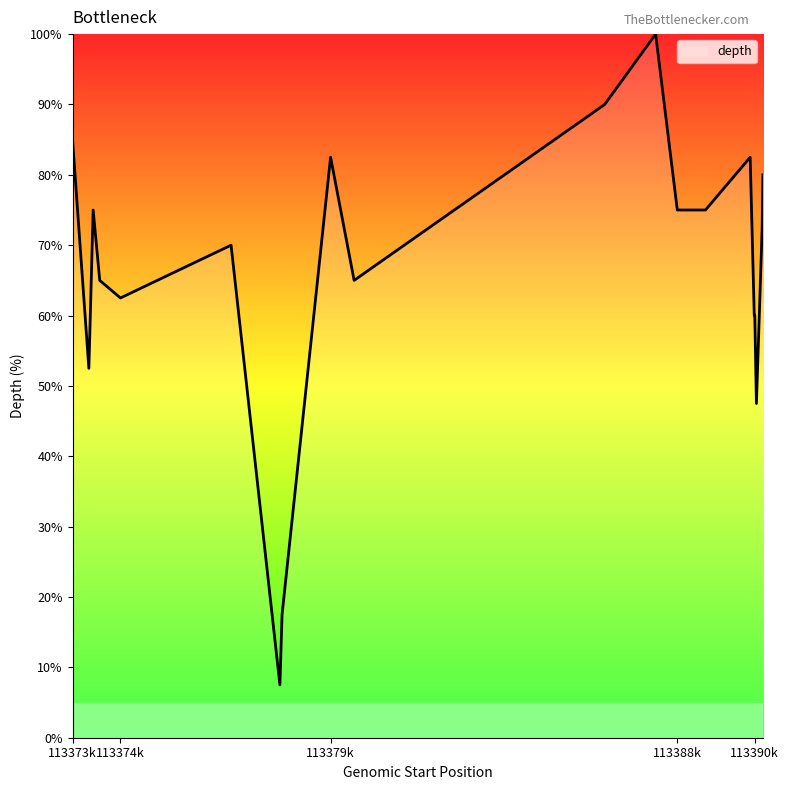

What is the minimum value shown in the chart?

7.5